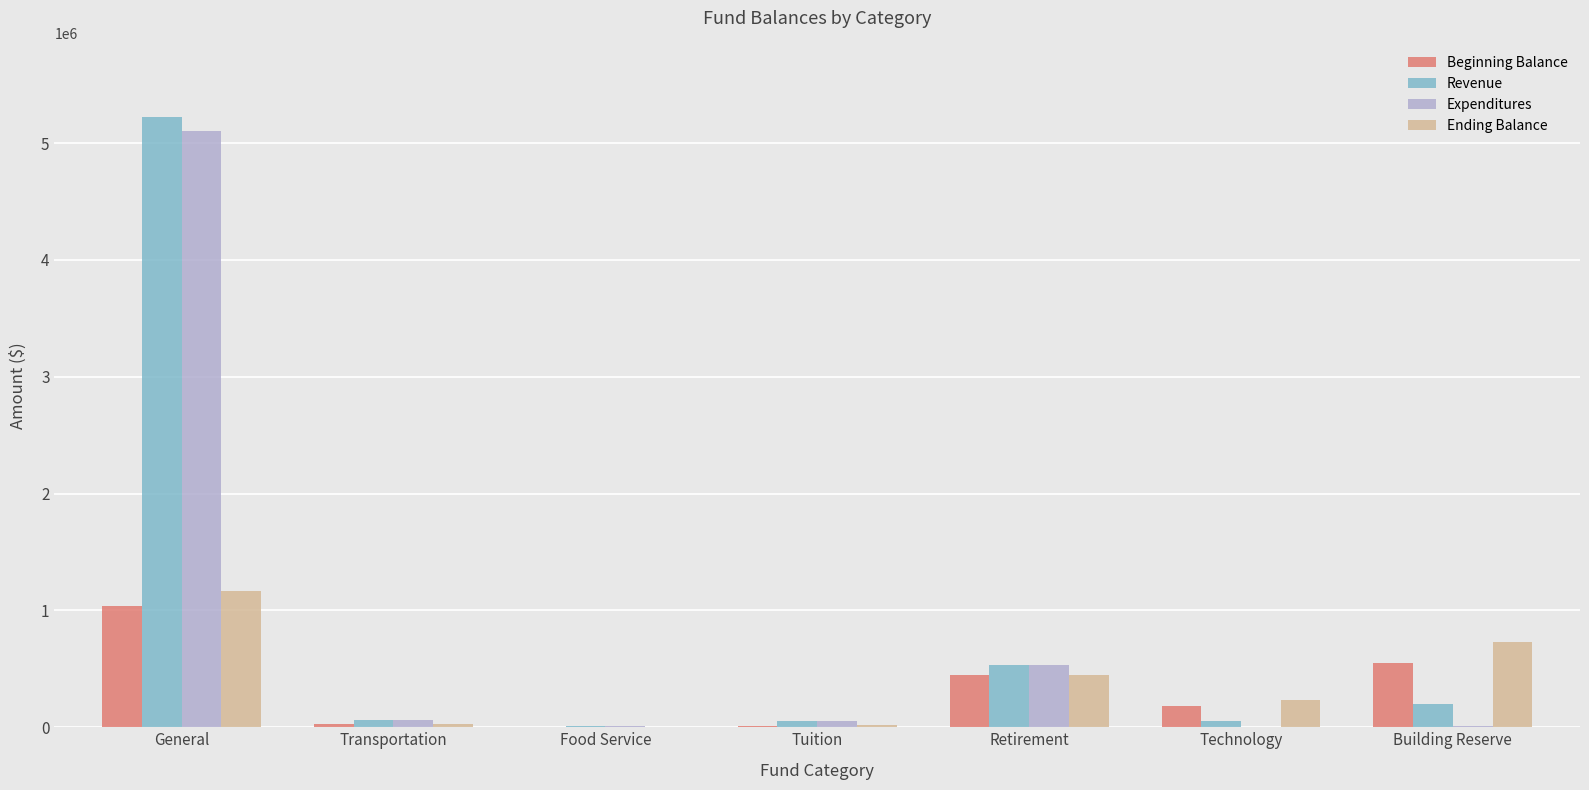

True or false: Beginning Balance has a value of 547434.1 at Building Reserve.

True